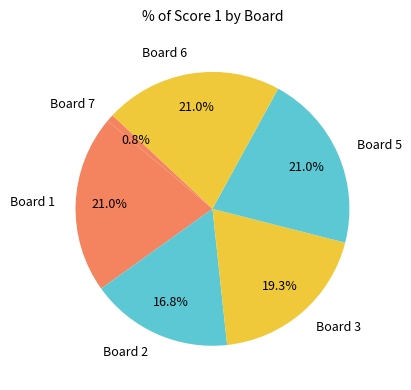

How many slices are in this pie chart?

6